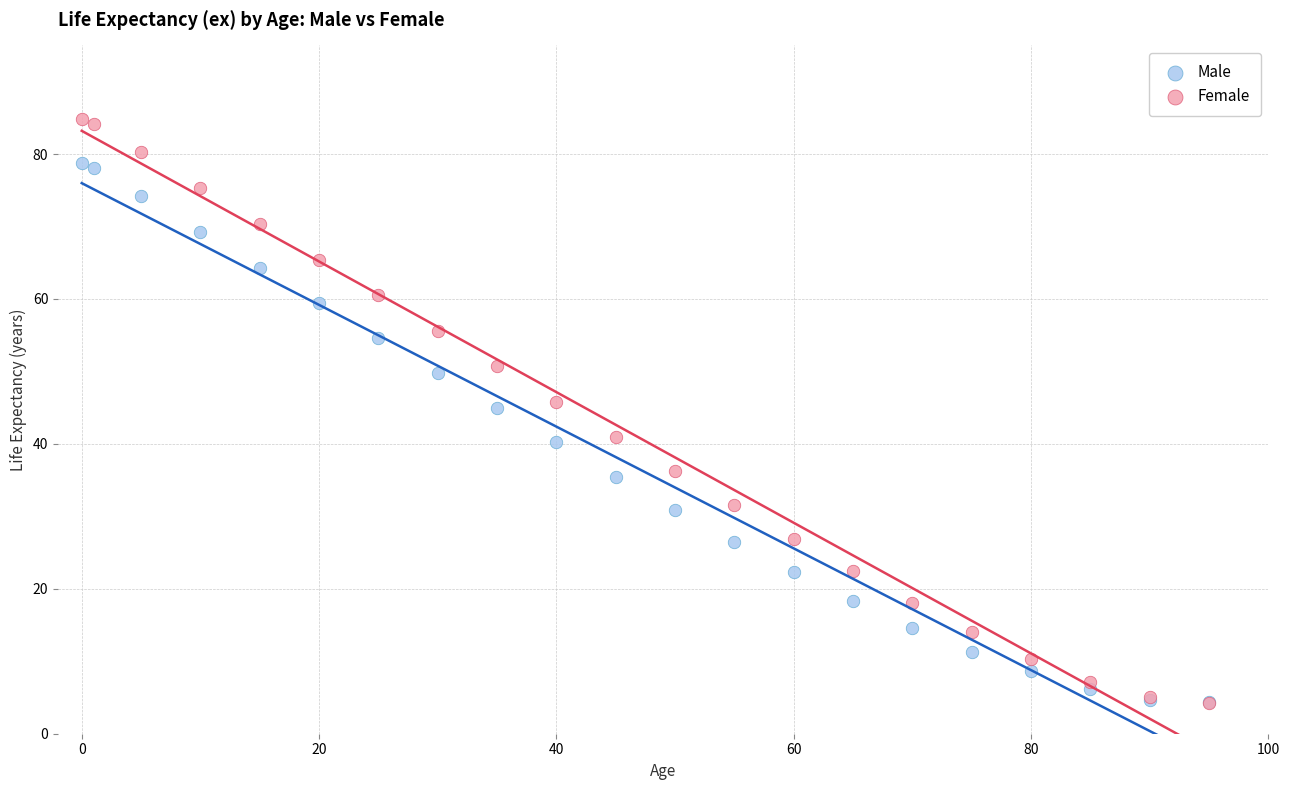

Which series reaches the maximum Y coordinate?

Female